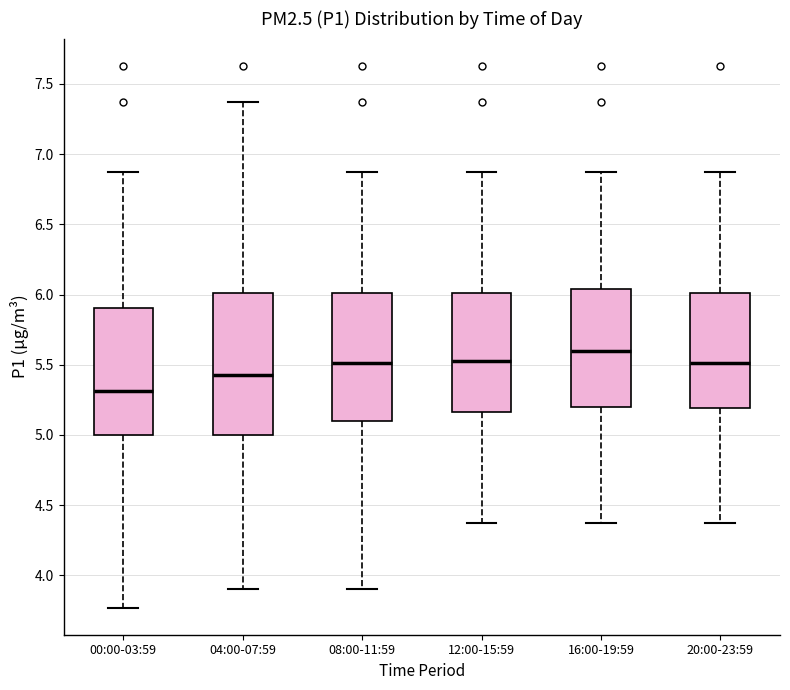

Reading left to right, transcribe this box plot: for each box, give where its median line is, the range the box spans, and where its two whiskers end, as read against the y-axis. The values are not printed on the chart, so give them approximately, as read against the axis.

00:00-03:59: median 5.30, box 5.00 to 5.90, whiskers 3.75 to 6.85
04:00-07:59: median 5.45, box 5.00 to 6.00, whiskers 3.90 to 7.35
08:00-11:59: median 5.50, box 5.10 to 6.00, whiskers 3.90 to 6.85
12:00-15:59: median 5.55, box 5.15 to 6.00, whiskers 4.35 to 6.85
16:00-19:59: median 5.60, box 5.20 to 6.05, whiskers 4.35 to 6.85
20:00-23:59: median 5.50, box 5.20 to 6.00, whiskers 4.35 to 6.85